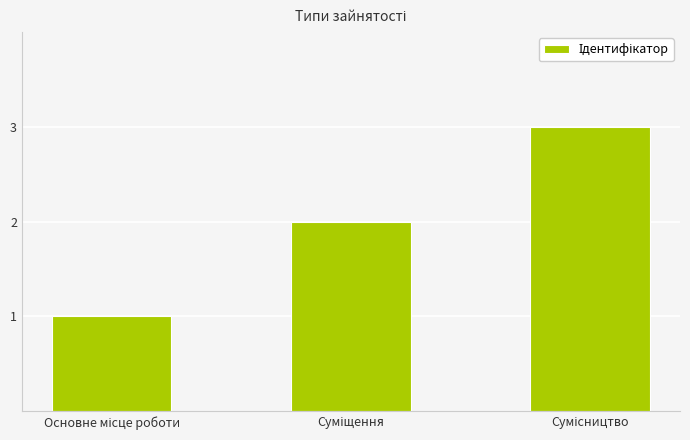

What is the sum of all values?

6